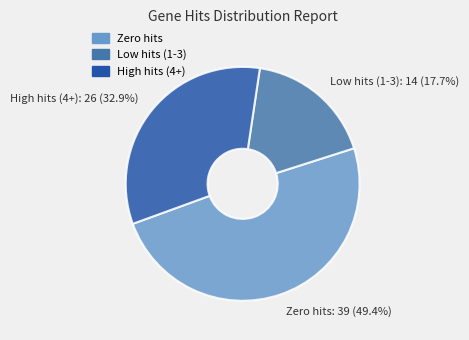

Is there any slice that represents more than half of the pie?

No